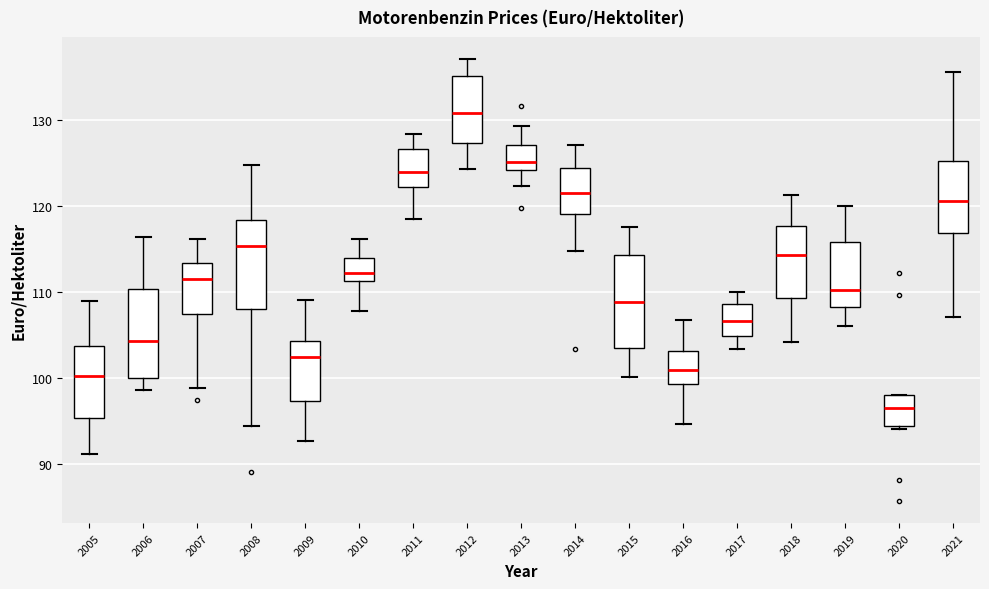

Which box's median line is the highest?

2012